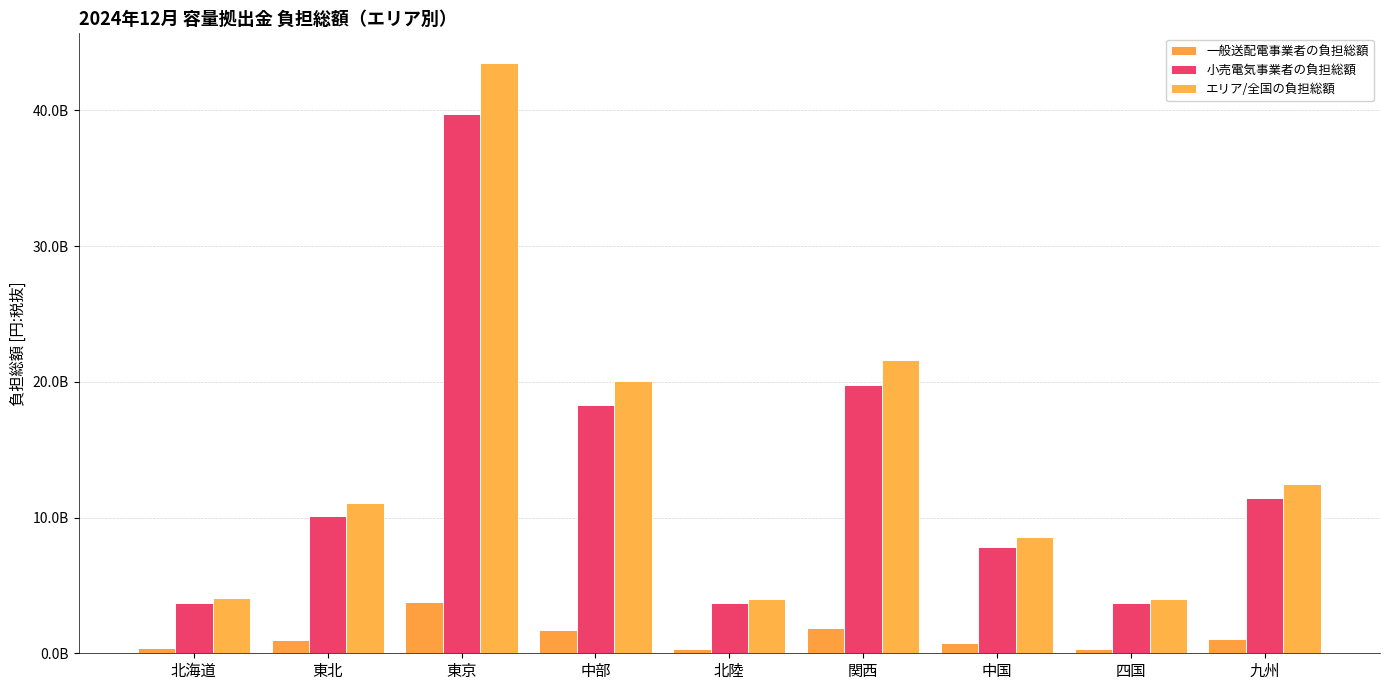

Between 北海道 and 関西, which series saw the biggest shift?

エリア/全国の負担総額